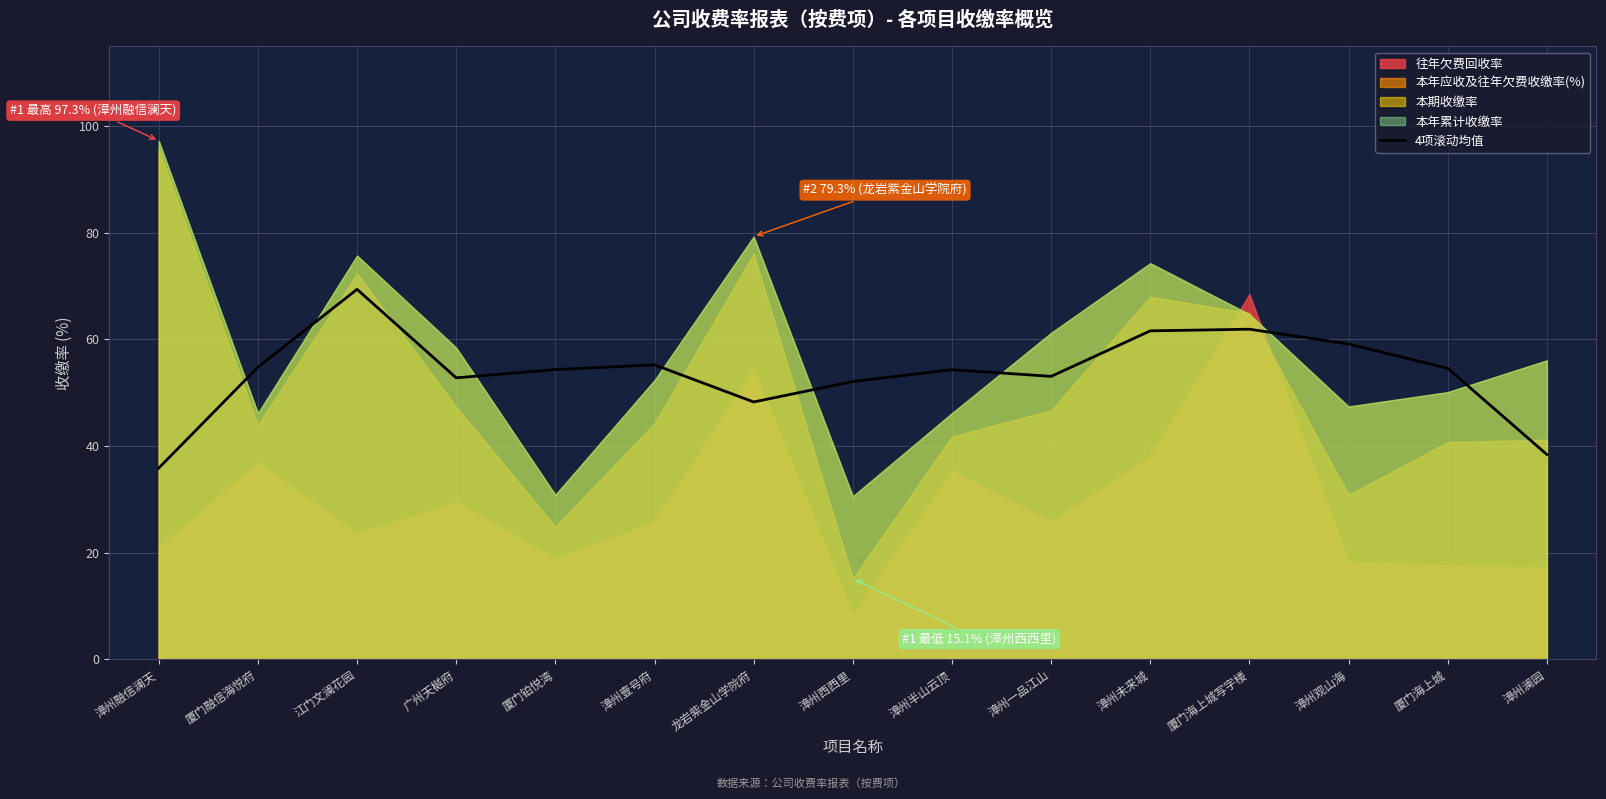

Which category has the lowest value in the 4项滚动均值 series?

漳州融信澜天